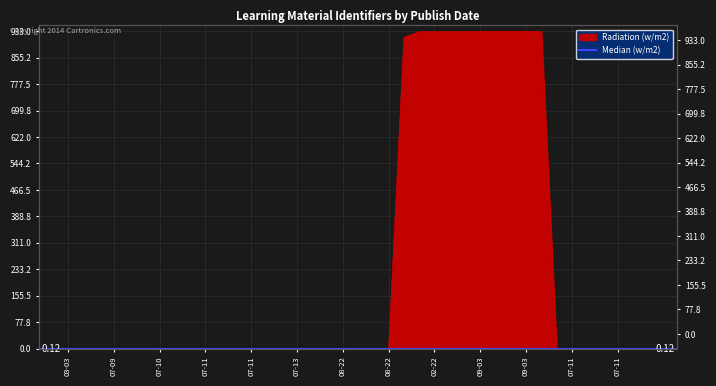

Reading left to right, list all the values displayed in this chart.

0.0	0.0	0.0	0.0	0.0	0.0	0.0	0.0	0.1	0.1	0.1	0.1	0.1	0.1	0.1	0.1	0.1	0.1	0.1	0.1	0.1	0.1	915.0	932.2	932.2	932.2	932.2	933.0	933.0	933.0	933.0	932.2	0.1	0.1	0.1	0.2	0.2	0.2	0.2